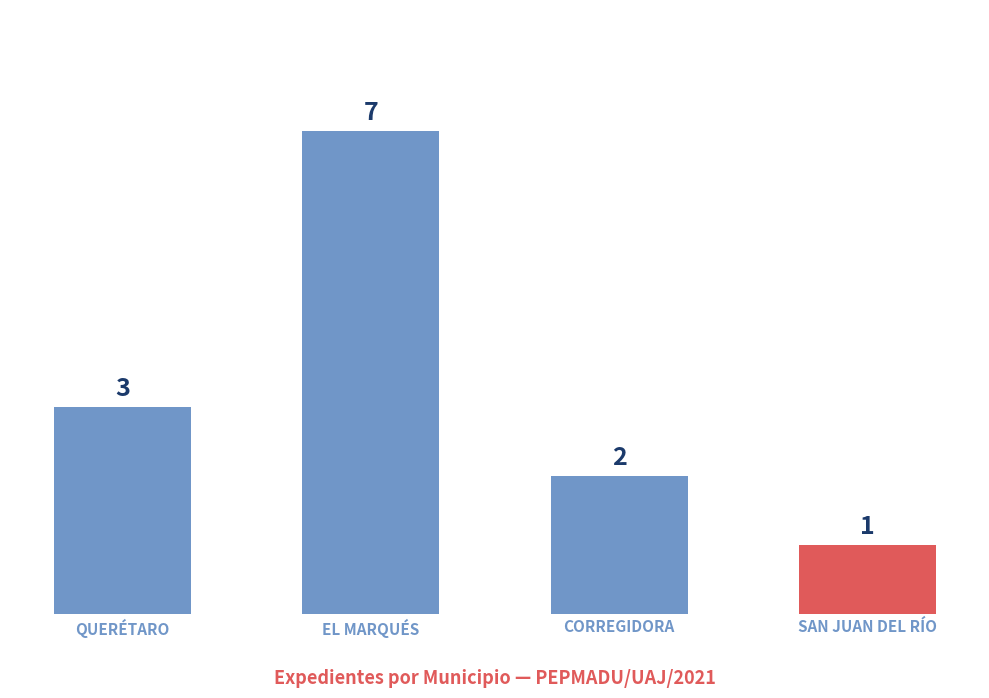

Rank the categories by value from lowest to highest.

SAN JUAN DEL RÍO, CORREGIDORA, QUERÉTARO, EL MARQUÉS